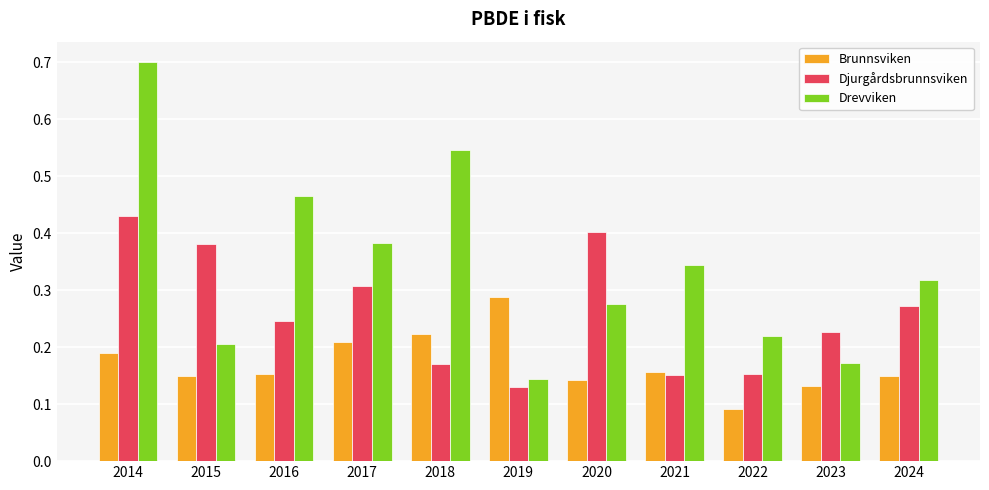

How many data points does each series have?

11